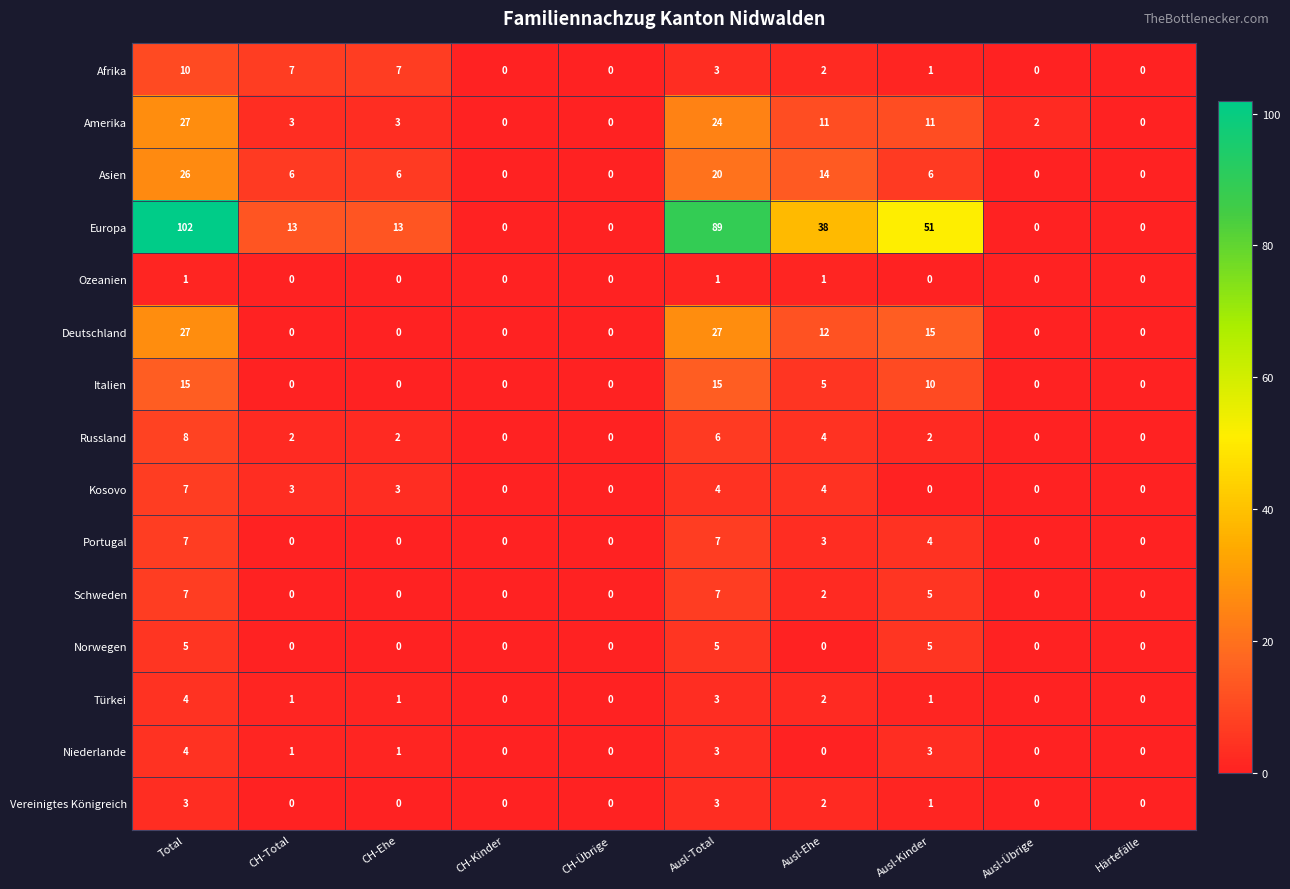

The value of Portugal at Härtefälle is -2. True or false?

False